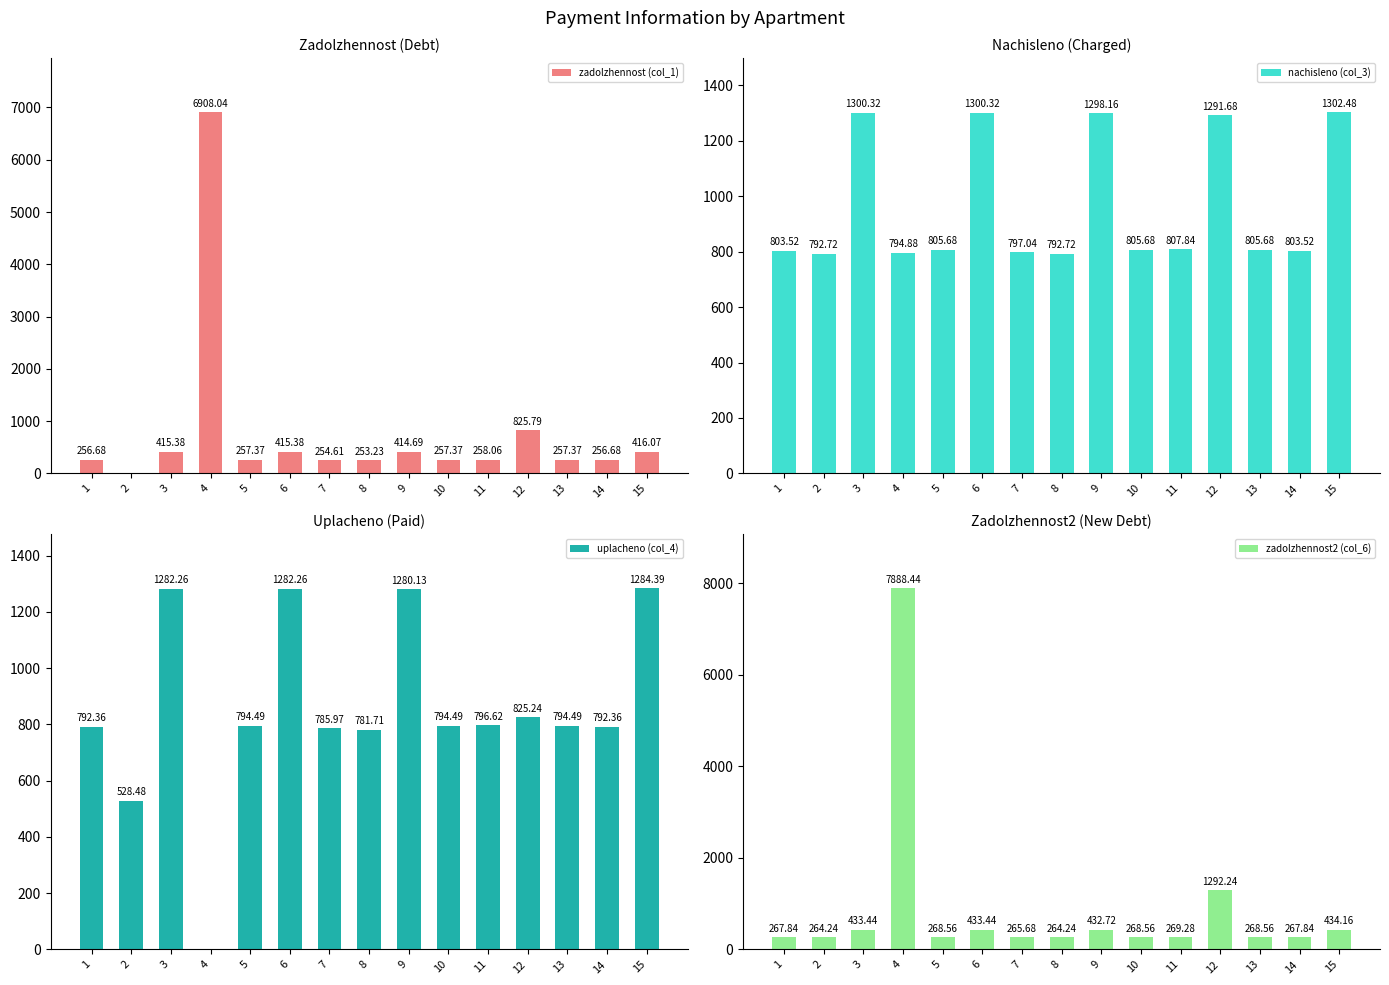

At which label is uplacheno (col_4) closest to 642?

2